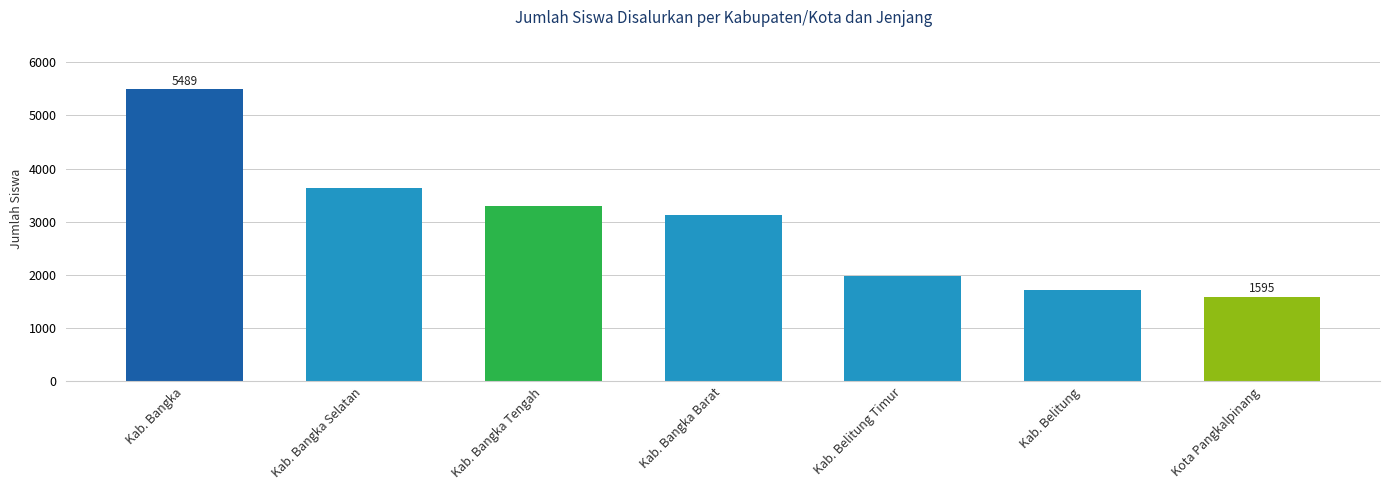

Reading left to right, list all the values displayed in this chart.

Kab. Bangka=5489	Kab. Bangka Selatan=3643	Kab. Bangka Tengah=3293	Kab. Bangka Barat=3122	Kab. Belitung Timur=1975	Kab. Belitung=1724	Kota Pangkalpinang=1595